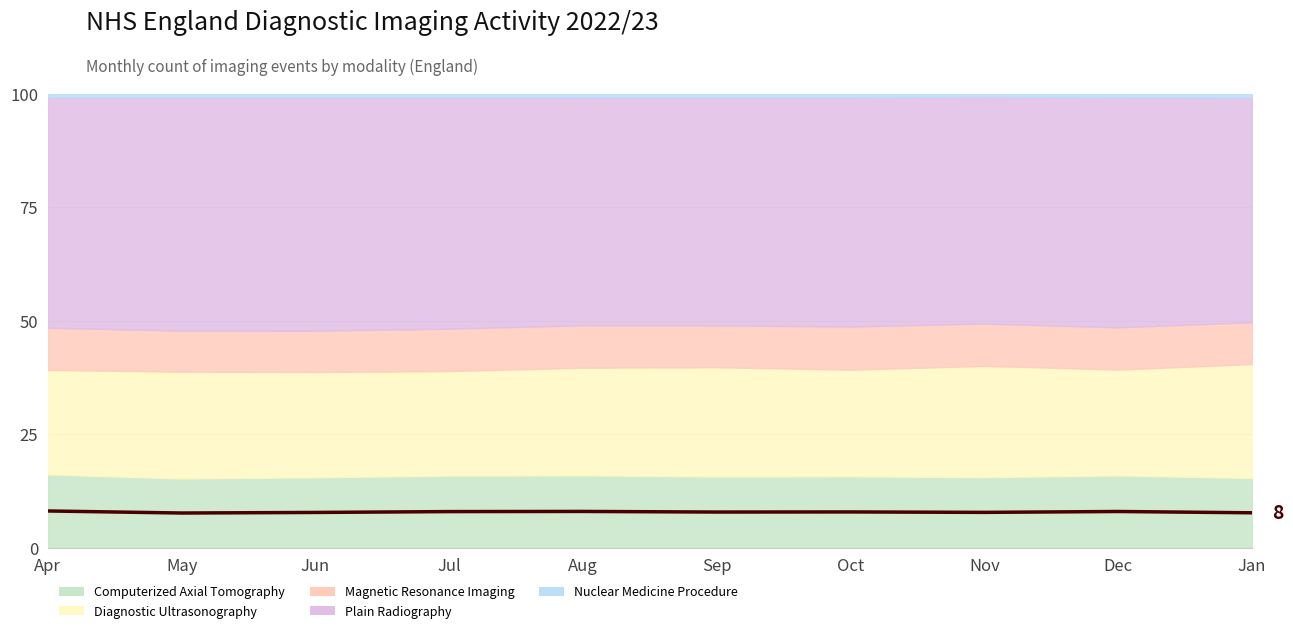

What is the value of the 5th point from the left?

8.0